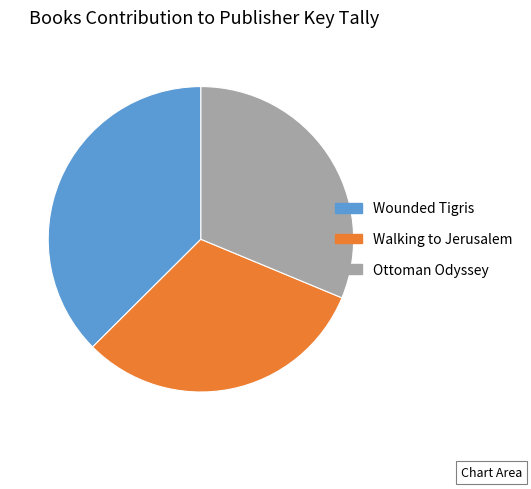

What is the ratio of the value at Walking to Jerusalem to the value at Ottoman Odyssey?

1.0